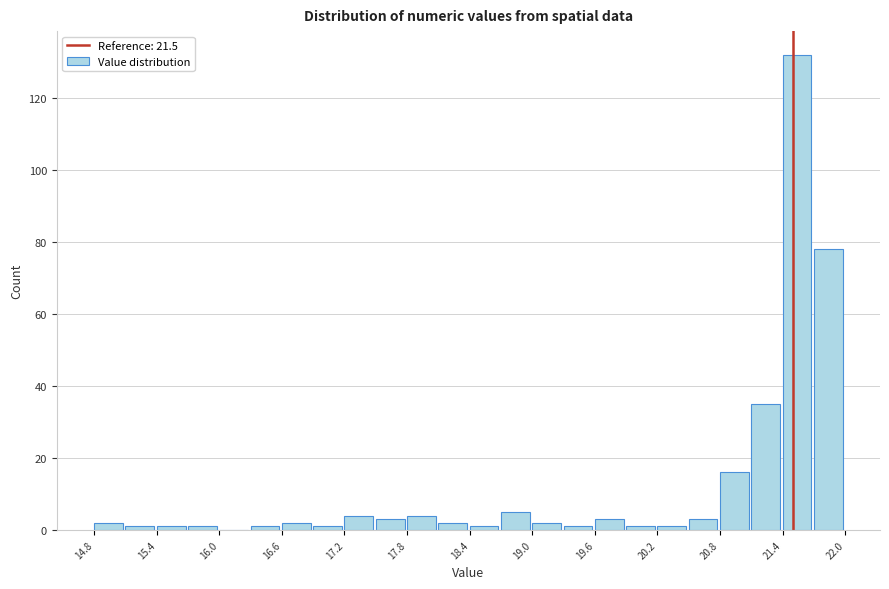

Around what value on the x-axis is the tallest bar? Give the approximate position of its centre, as read against the axis.

21.5